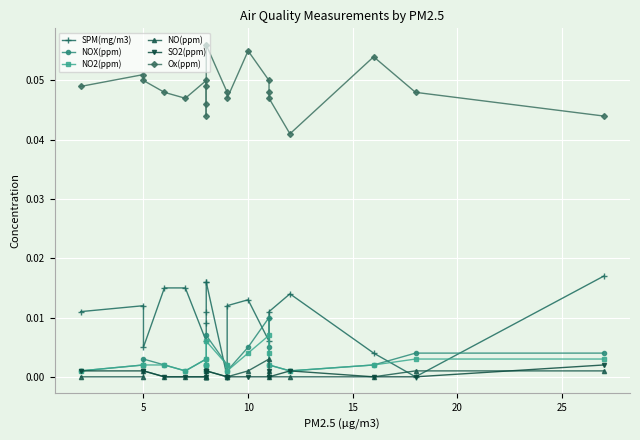

Rank the series at 30 from highest to lowest value.

Ox(ppm), SPM(mg/m3), NOX(ppm), NO2(ppm), SO2(ppm), NO(ppm)